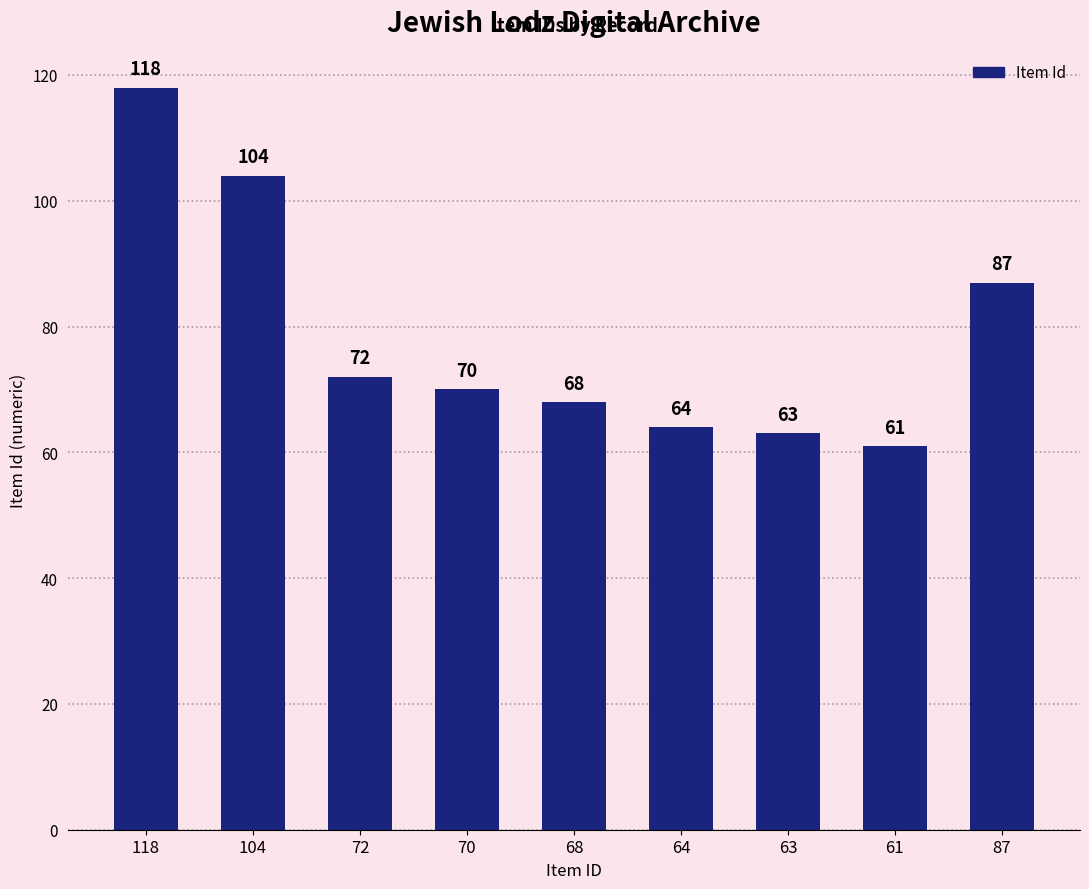

What is the smallest value displayed?

61